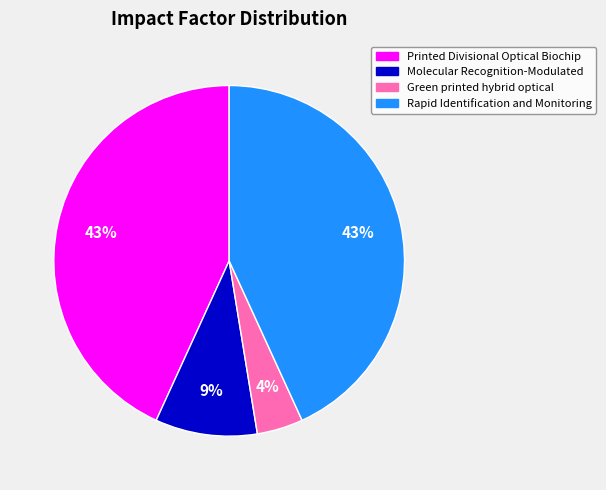

Does any single category account for the majority?

No